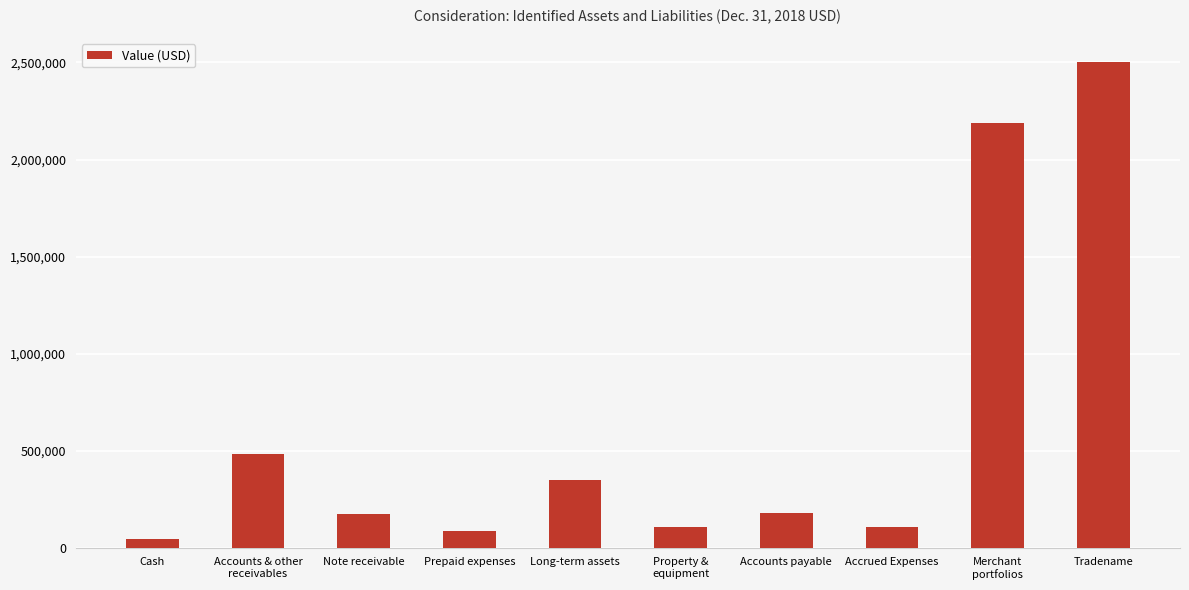

Read the value at Accounts payable.

180231